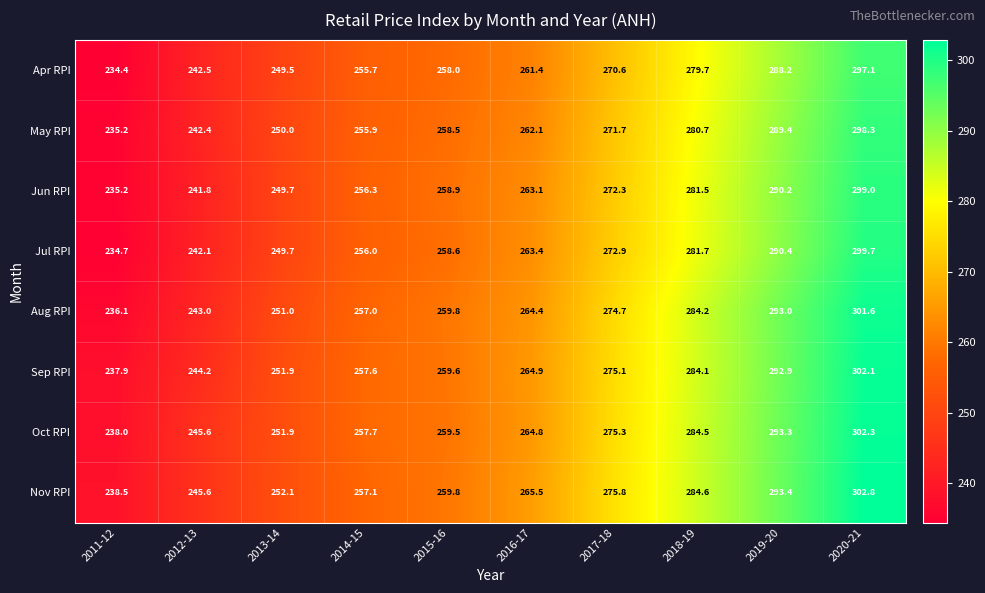

What is the total value across all series at 2020-21?

2402.9